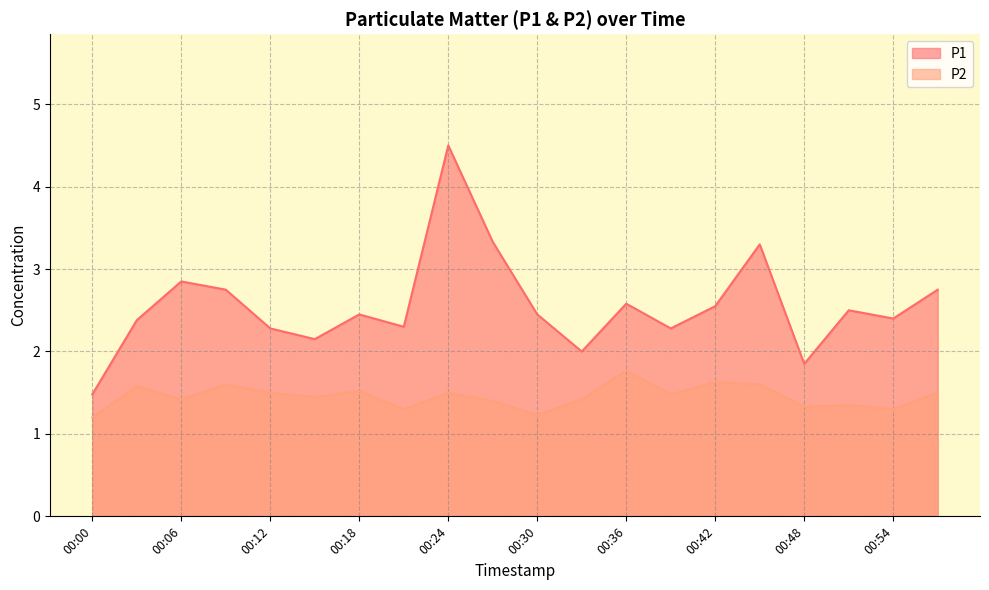

What is the total value across all series at 00:33?

3.4